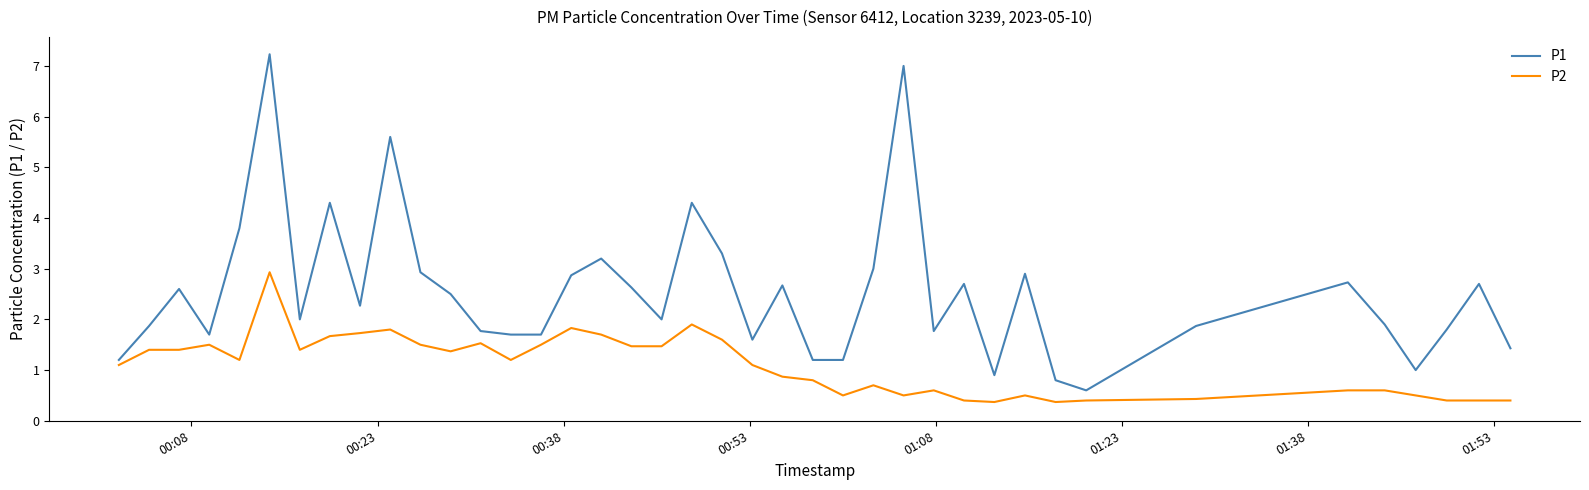

Rank the series by their average value, from lowest to highest.

P2, P1